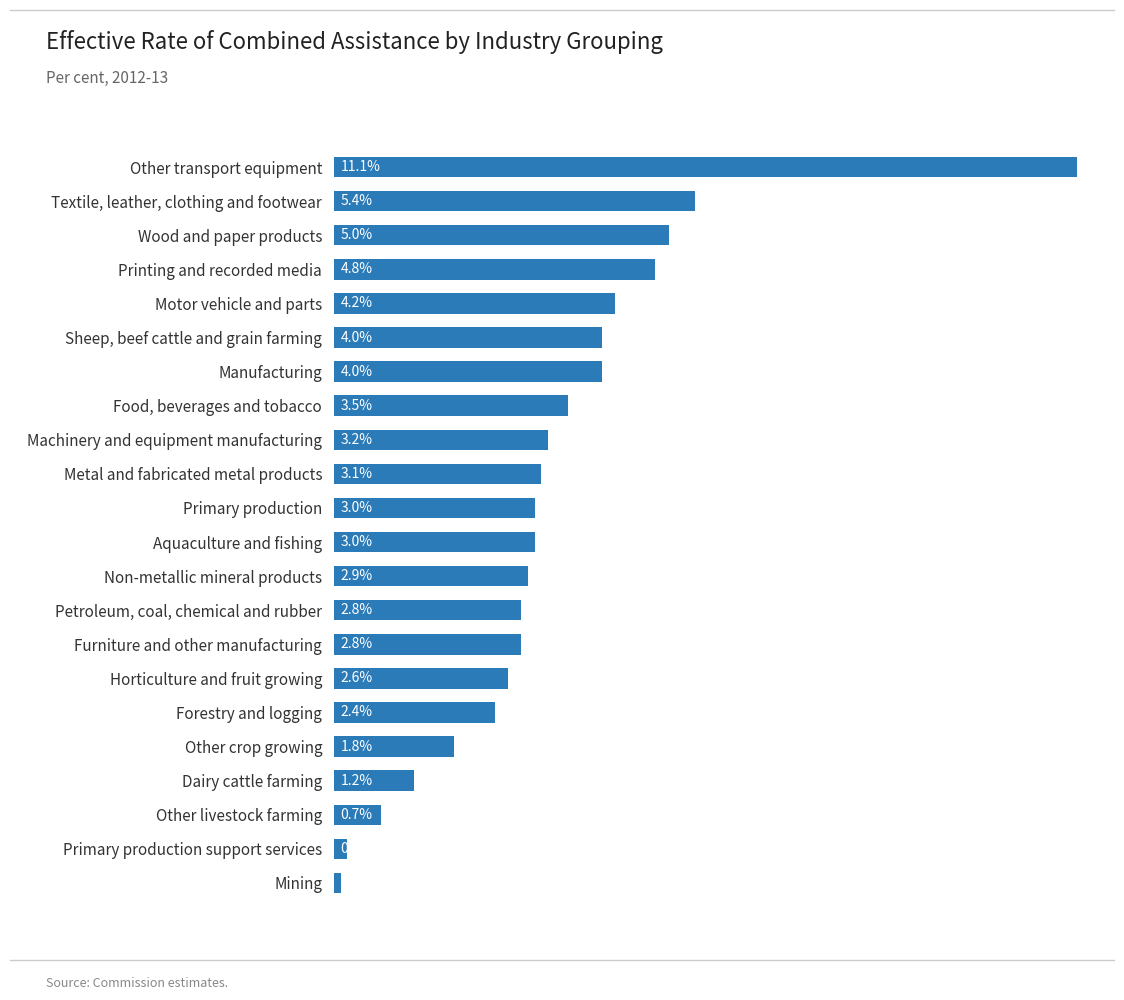

Between Metal and fabricated metal products and Forestry and logging, which is larger?

Metal and fabricated metal products